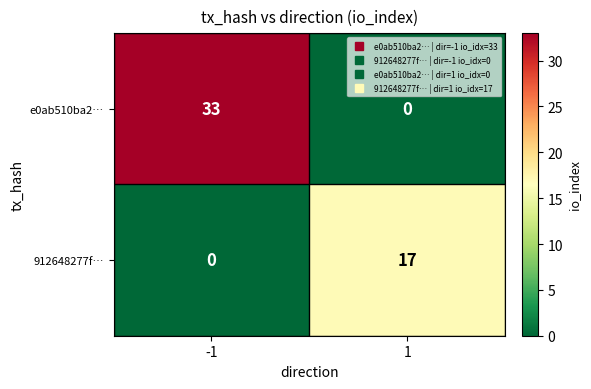

The value of e0ab510ba2… at -1 is 33. True or false?

True